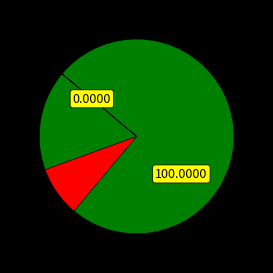

To the nearest percent, what percentage of the pie is 72344?

100%